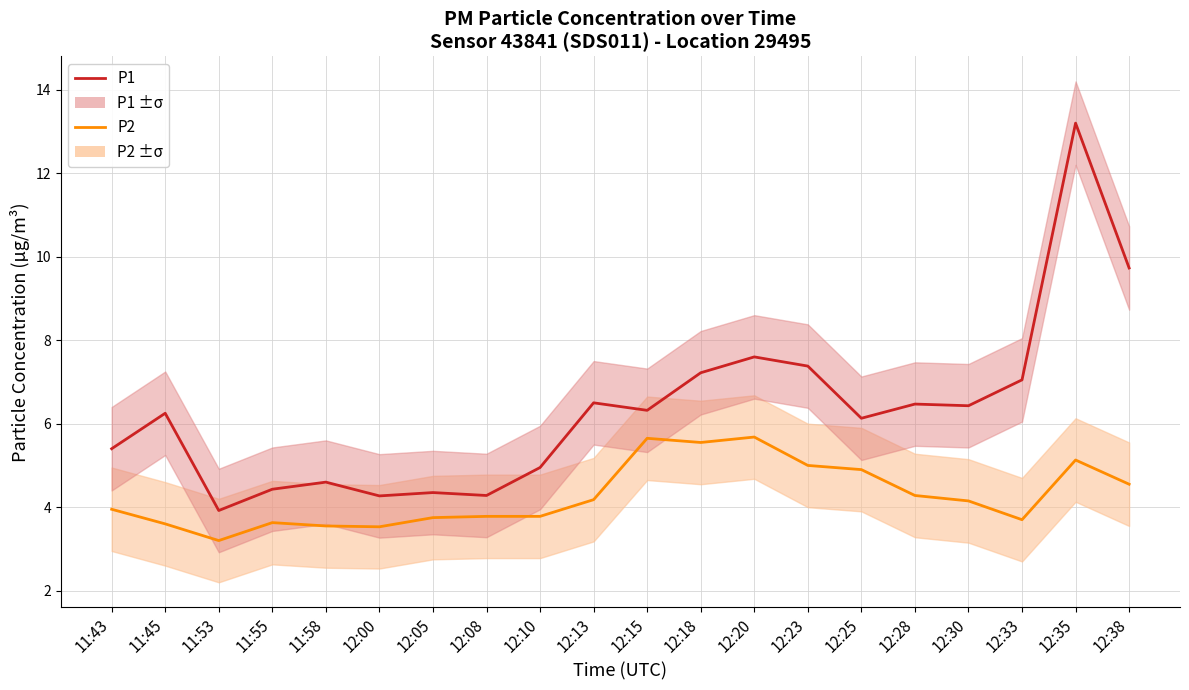

Read the P2 value at 12:30.

4.2